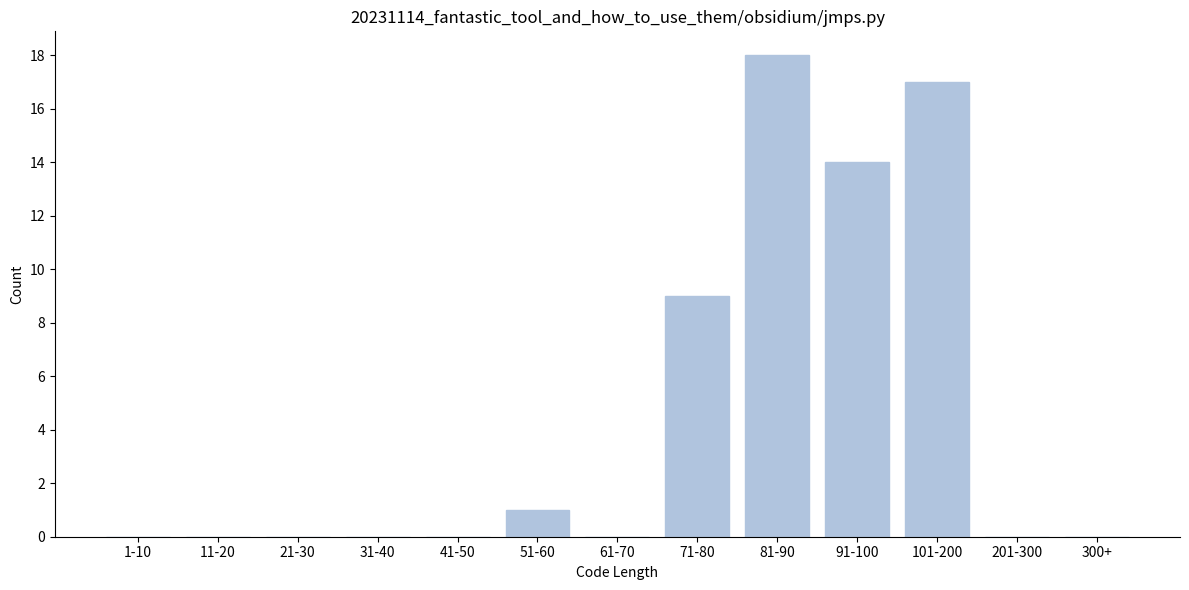

Reading right to left, transcribe all the data shown in this chart.

300+=0	201-300=0	101-200=17	91-100=14	81-90=18	71-80=9	61-70=0	51-60=1	41-50=0	31-40=0	21-30=0	11-20=0	1-10=0